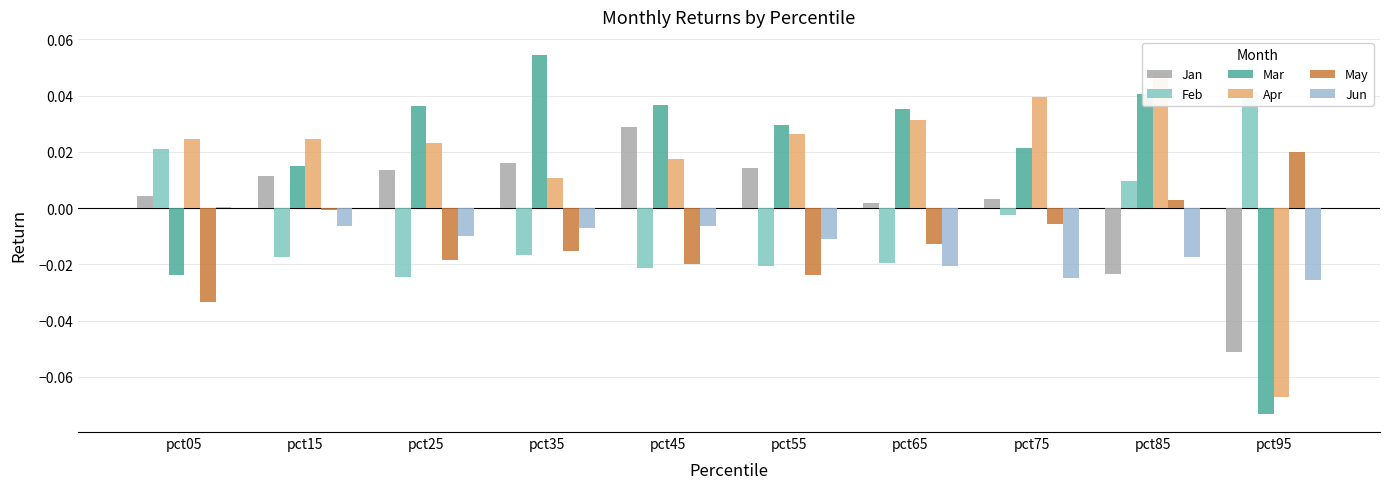

What is the minimum value shown in the chart?

-0.1